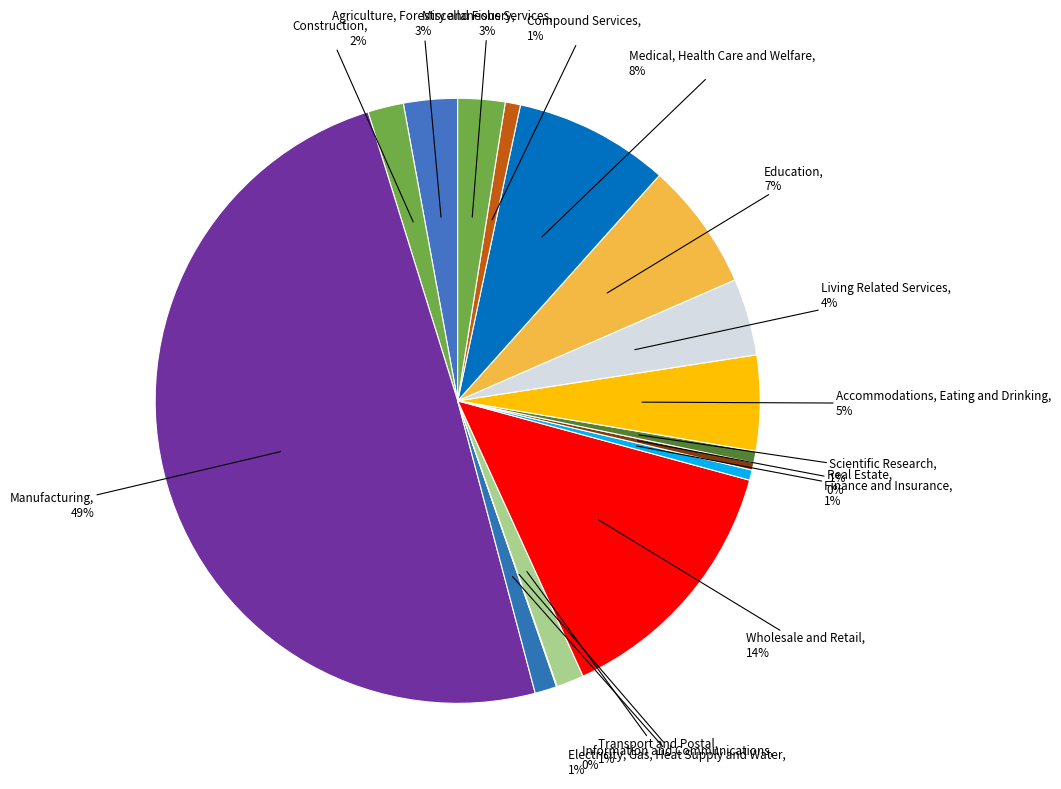

Do Miscellaneous Services and Living Related Services together represent more than half of the pie?

No